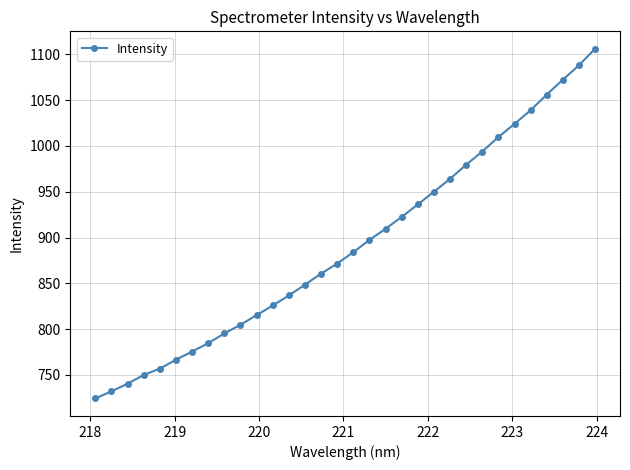

How many data points does each series have?

32